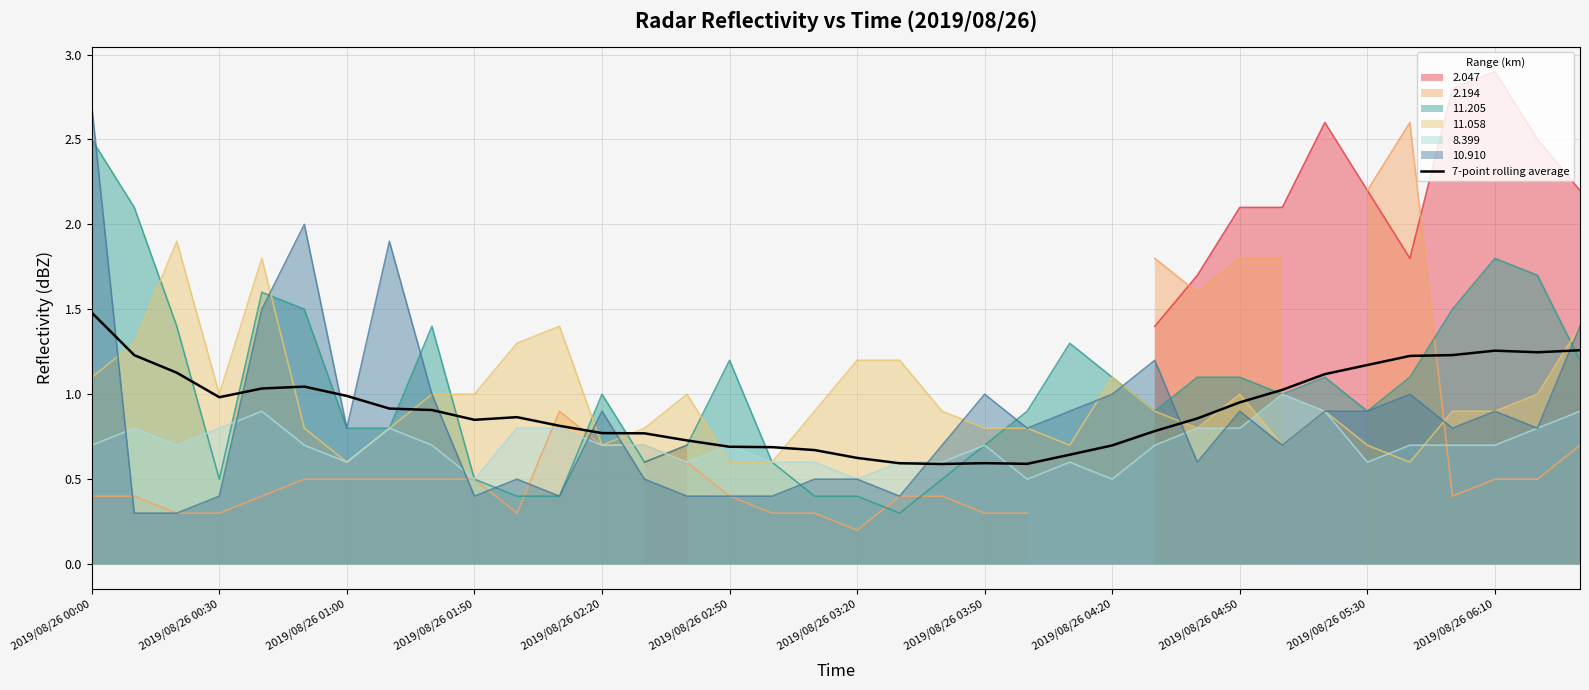

After their last crossing, which series has the higher values: 10.910 or 7-point rolling average?

10.910